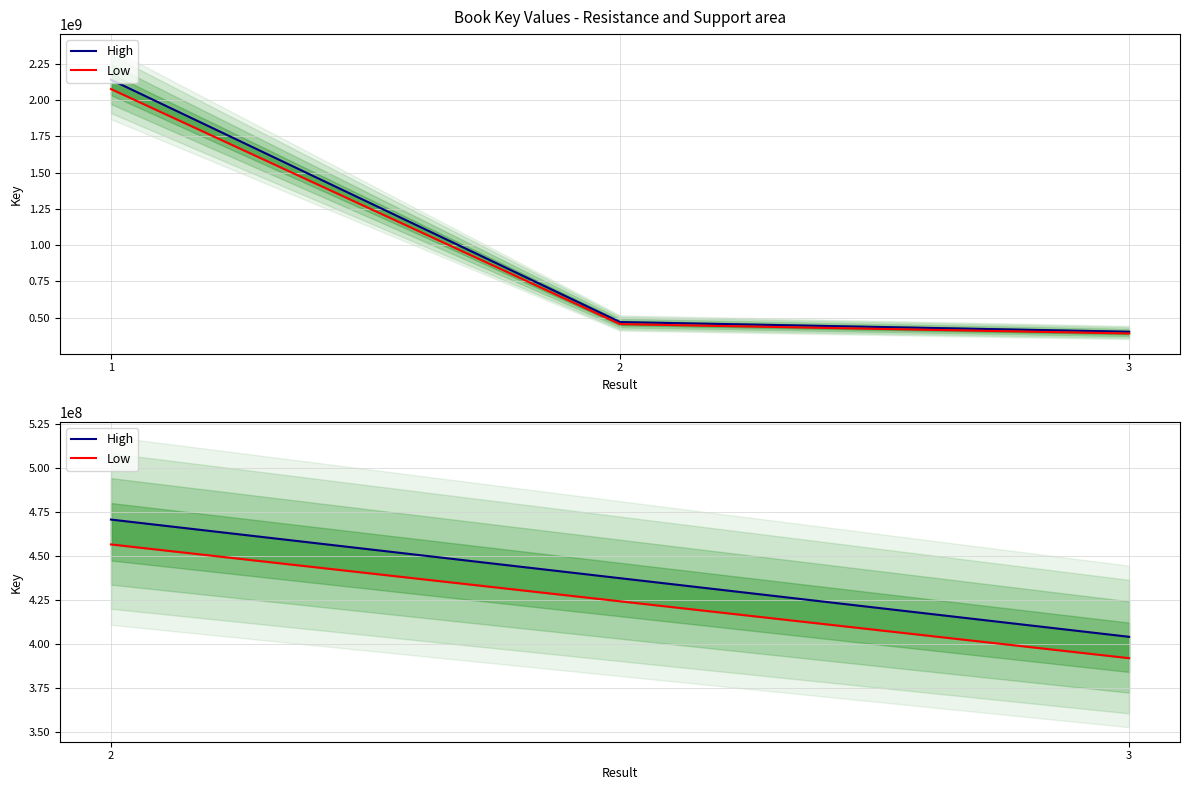

Between 3 and 2, which is larger?

2